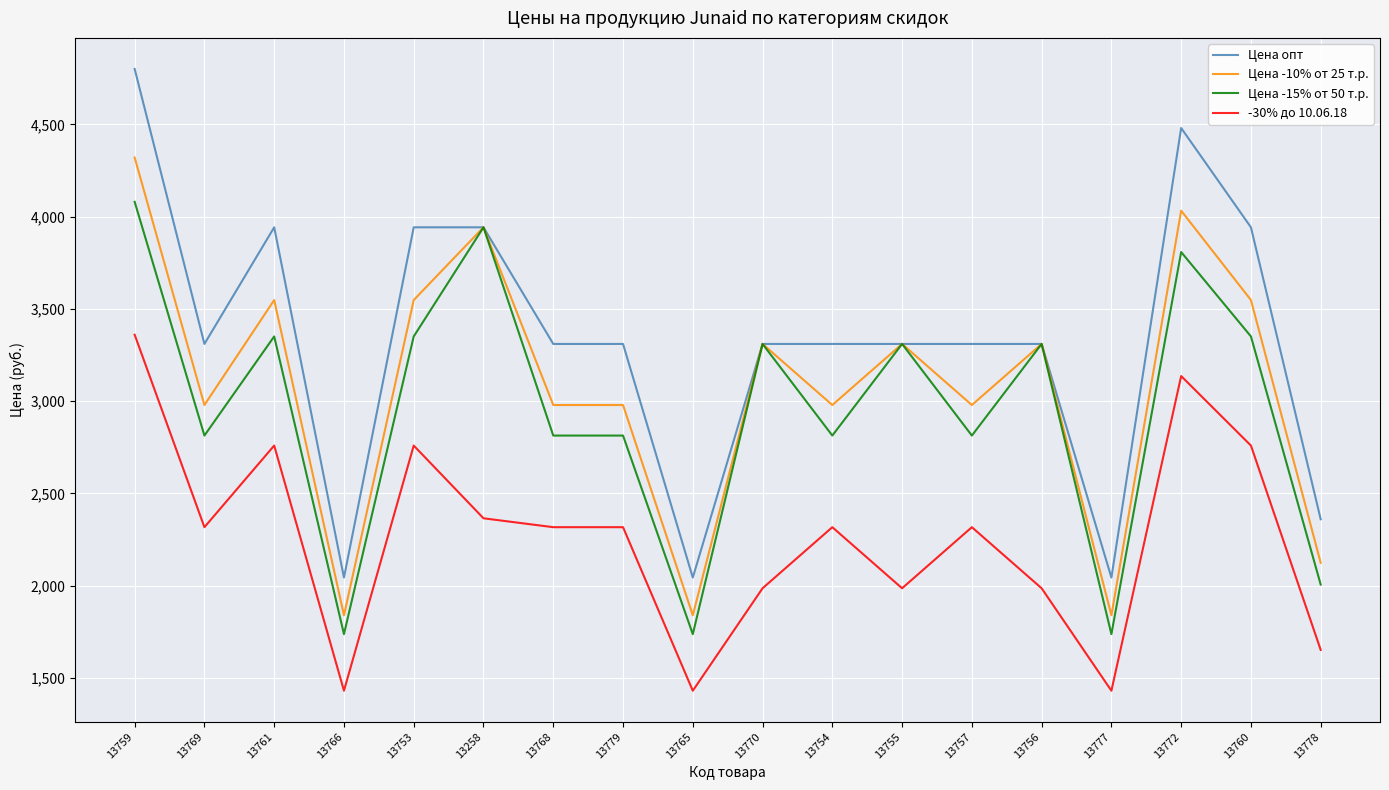

What is the spread (max minus min) of values at 13777?

613.2